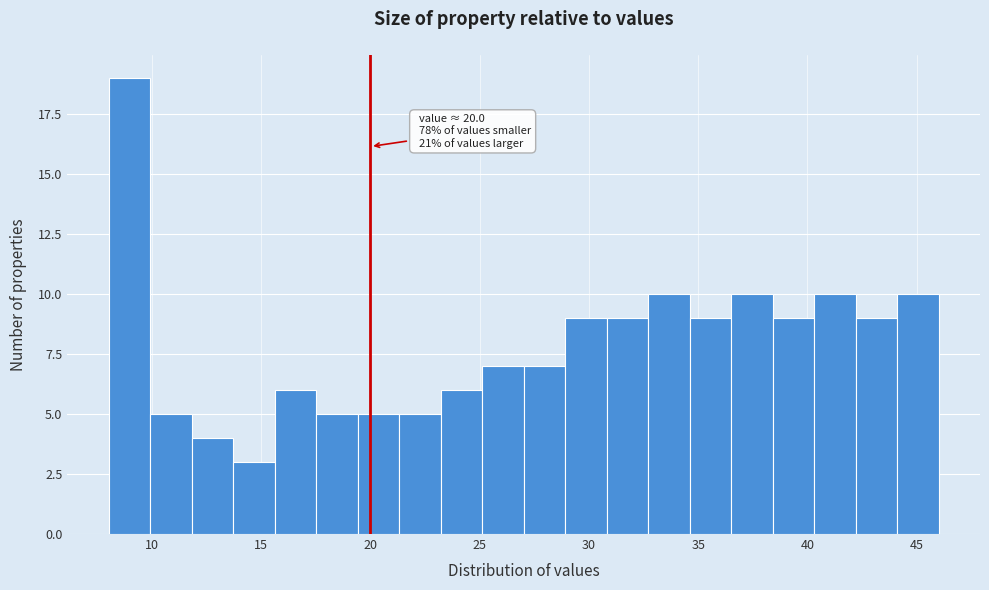

Read against the x-axis, roughly where is the centre of the tallest bar?

9.0